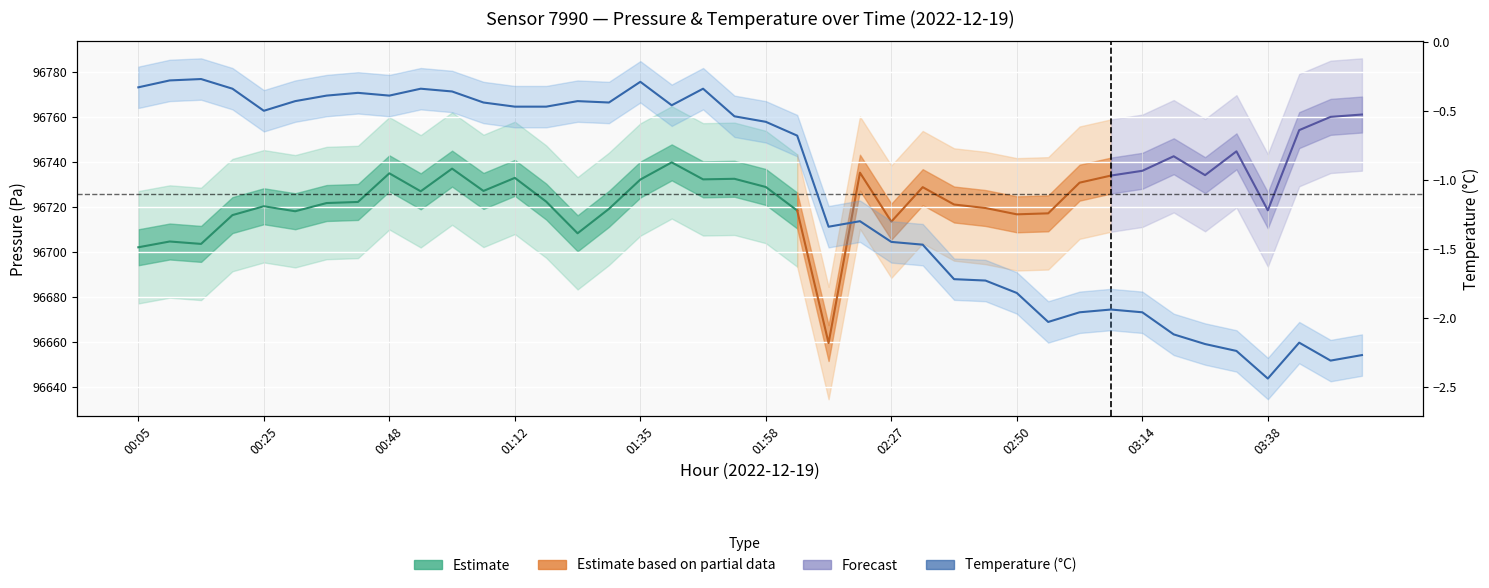

How many data points does each series have?

40